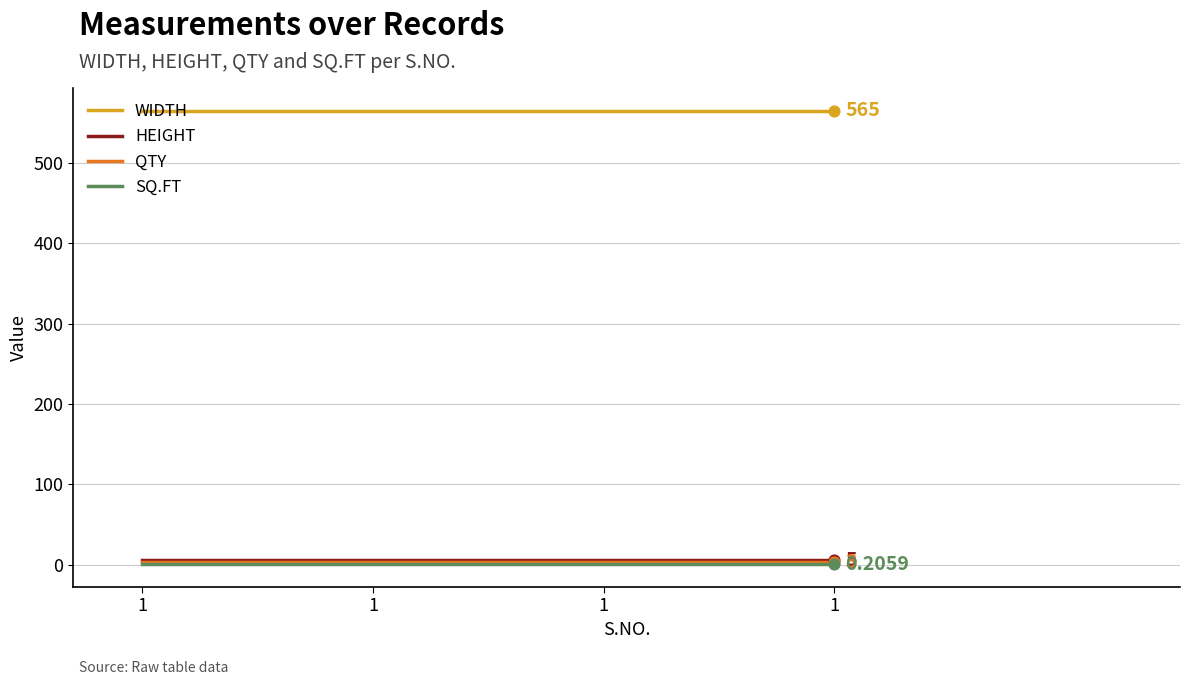

At how many categories does at least one series exceed 436?

4